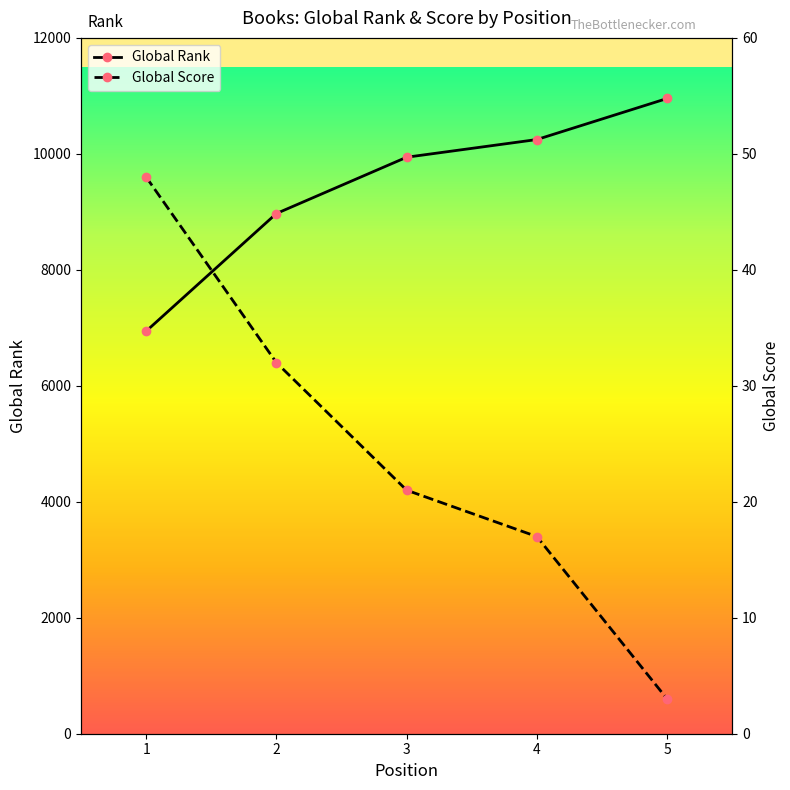

What is the difference between the second highest and second lowest values in the Global Rank series?

1276